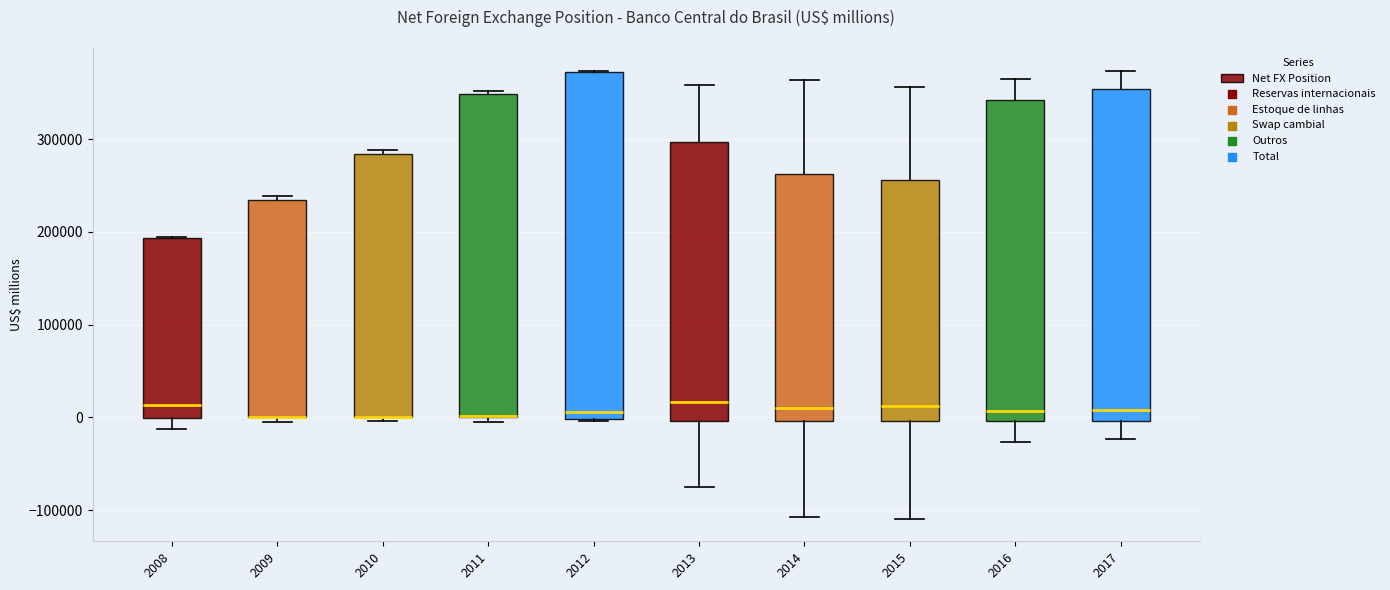

Where is the lower edge of the box at x = 2010 on the y-axis? The values are not printed on the chart, so give them approximately, as read against the axis.

0